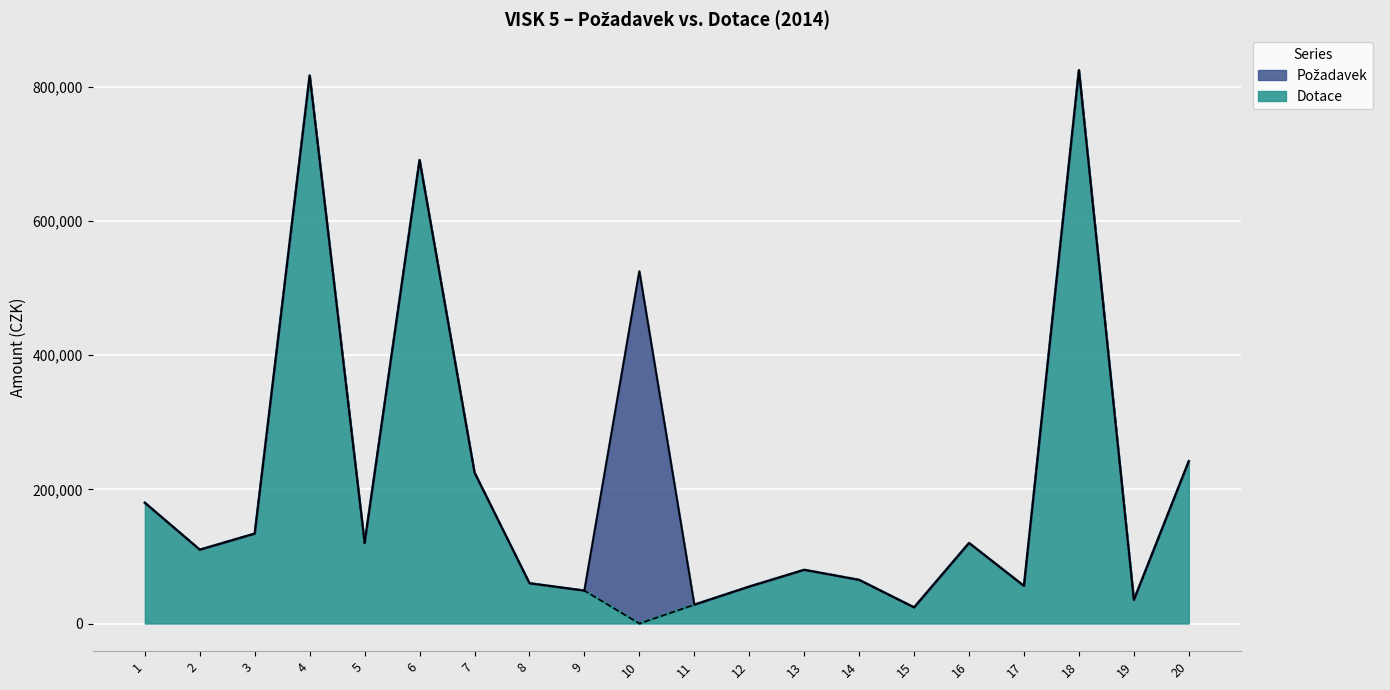

True or false: Dotace and Požadavek intersect in this chart.

False